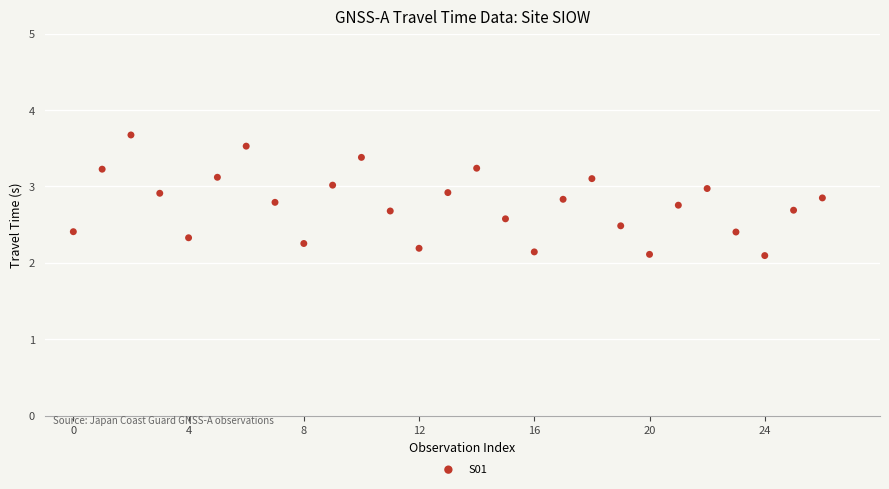

What is the range of Y values (max minus min)?

1.6